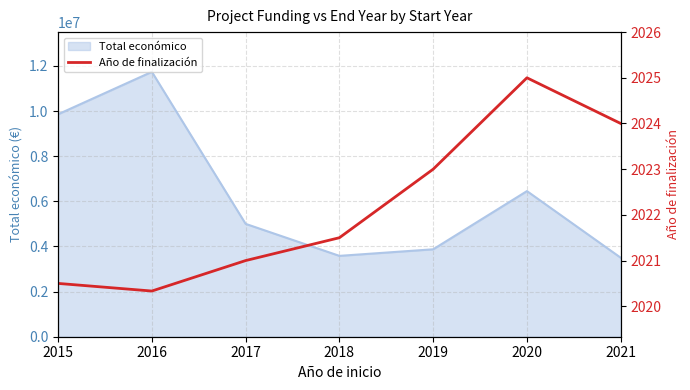

The value of Total económico at 2015 is 6394352.6. True or false?

False